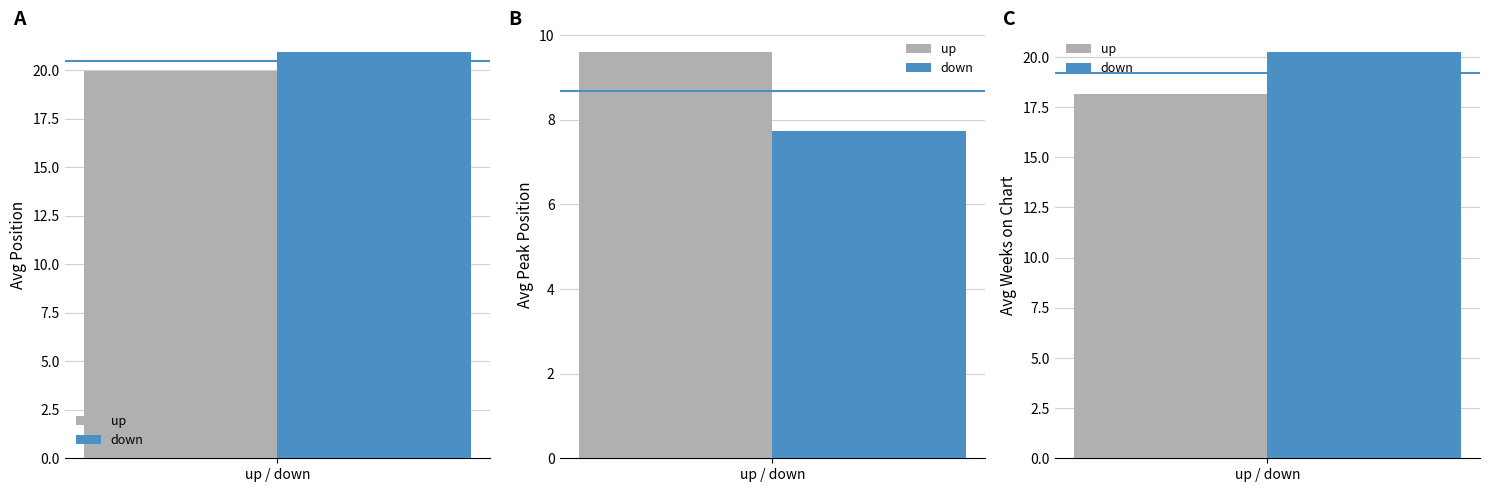

What is the value of the Avg Weeks on Chart bar at the 1st from the left?

18.1